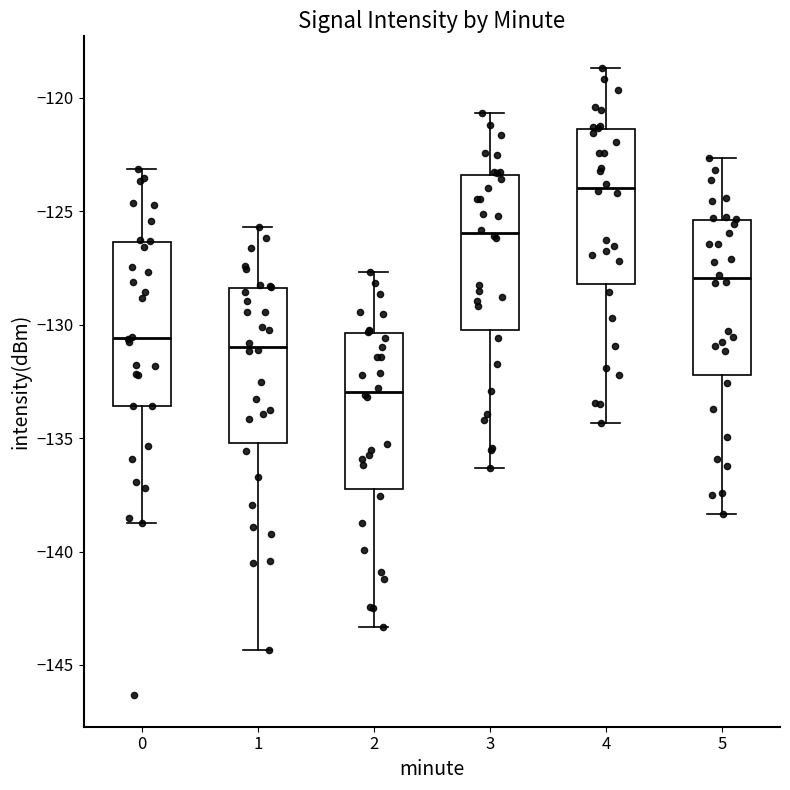

Where does the upper whisker of the box at x = 1 end on the y-axis? The values are not printed on the chart, so give them approximately, as read against the axis.

-125.5